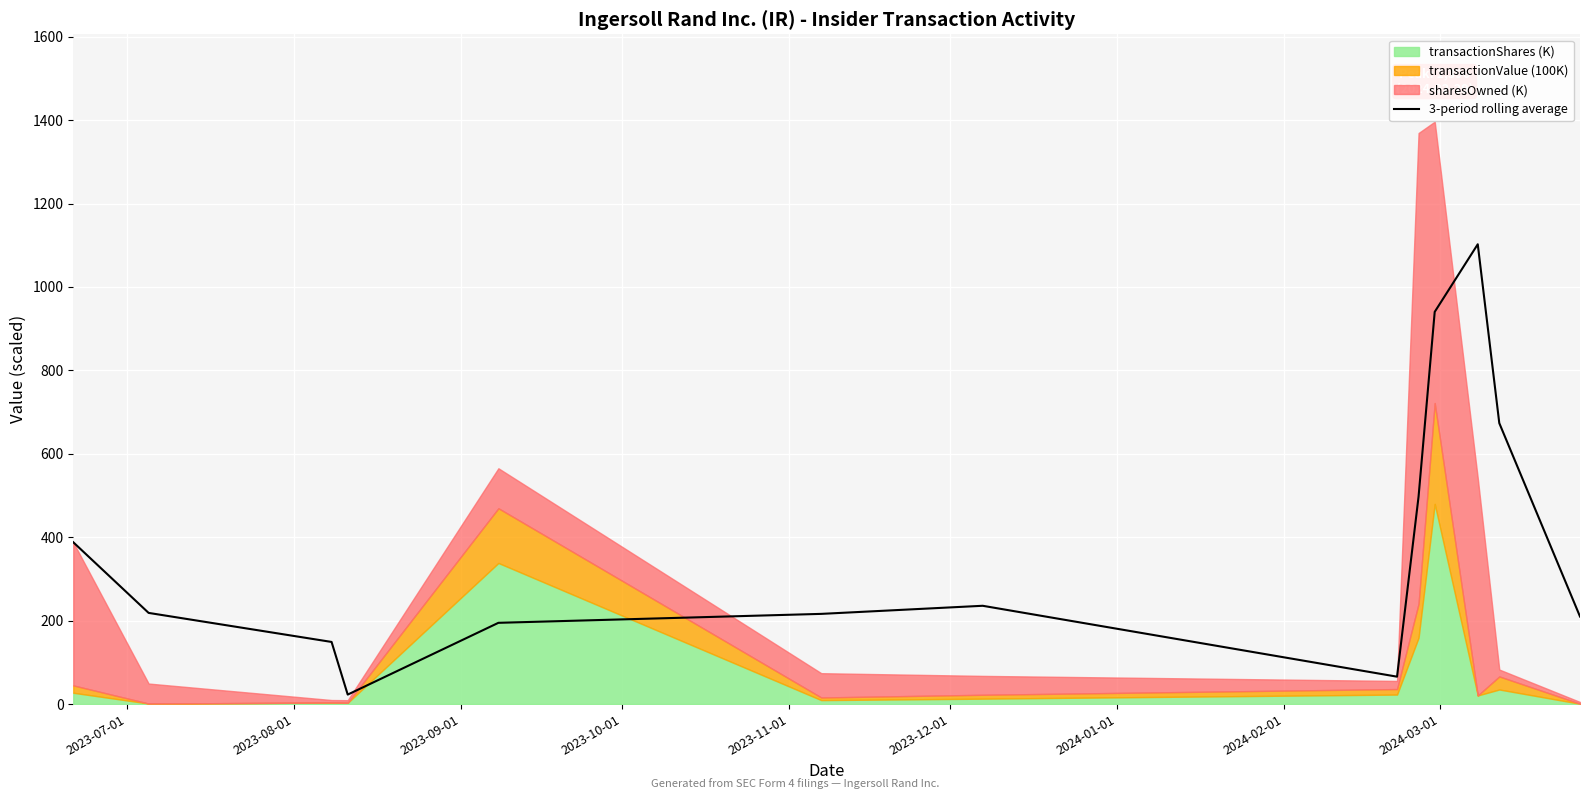

How many values exceed 218?

7